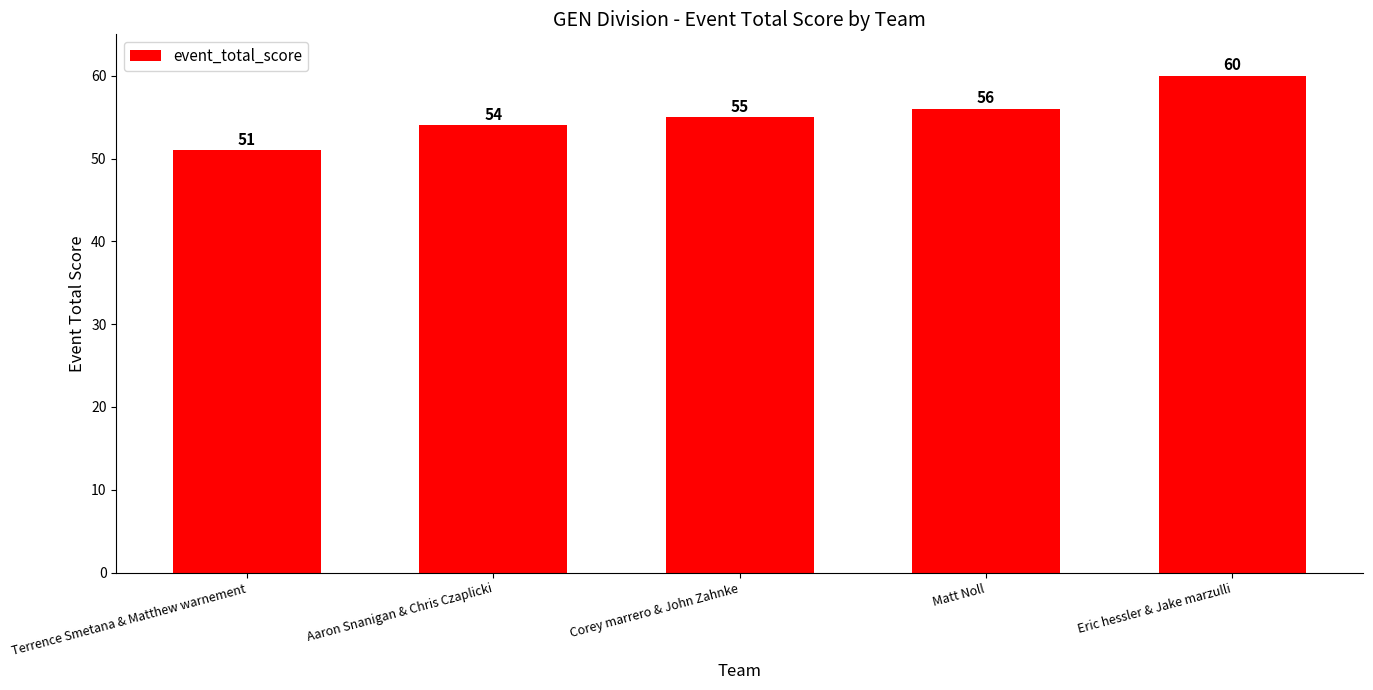

What value does the data have at Aaron Snanigan & Chris Czaplicki?

54